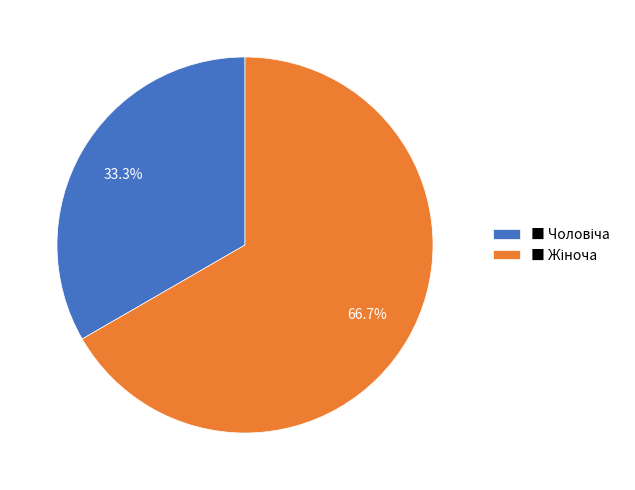

Does any single category account for the majority?

Yes